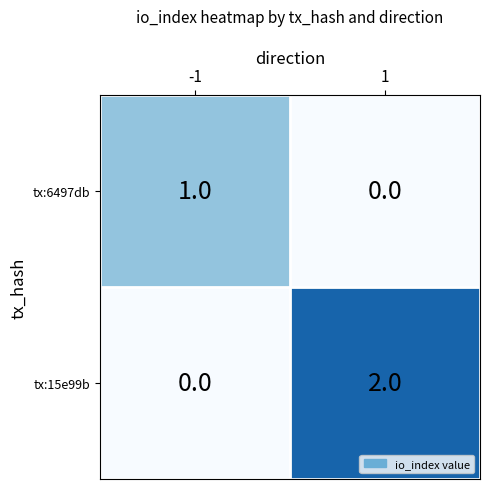

Which series has the widest spread of values?

tx:15e99b